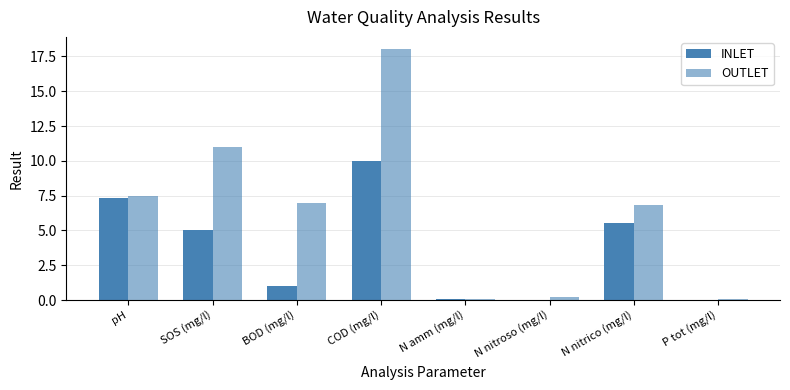

Which has a higher value, SOS (mg/l) or P tot (mg/l)?

SOS (mg/l)